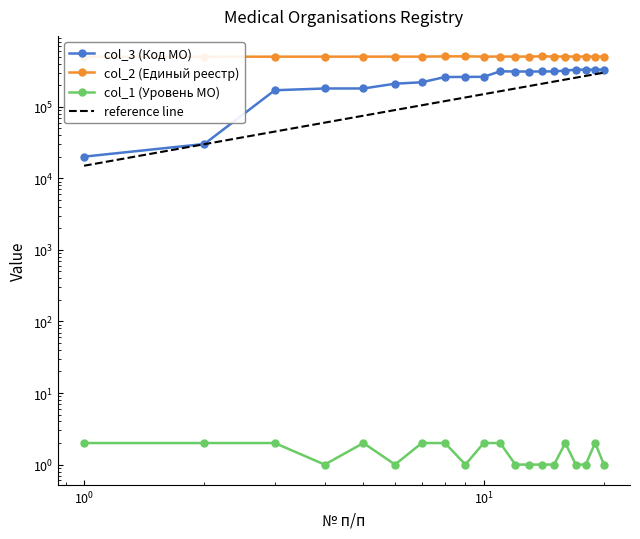

What is the lowest value of the col_2 (Единый реестр) series?

500201